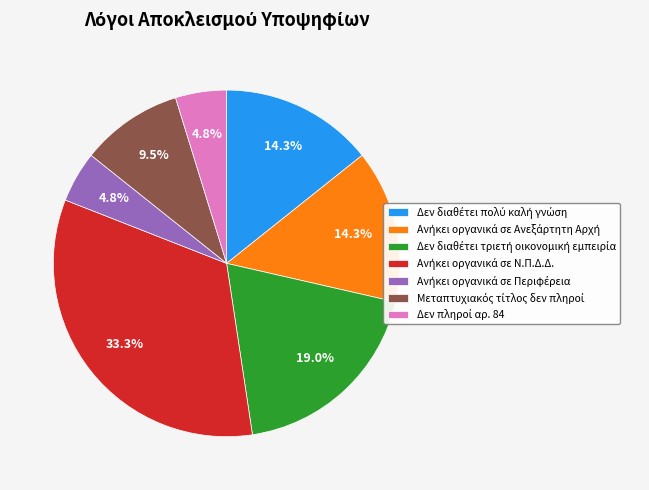

To the nearest percent, what is the difference between the largest and smallest slice percentages?

29%